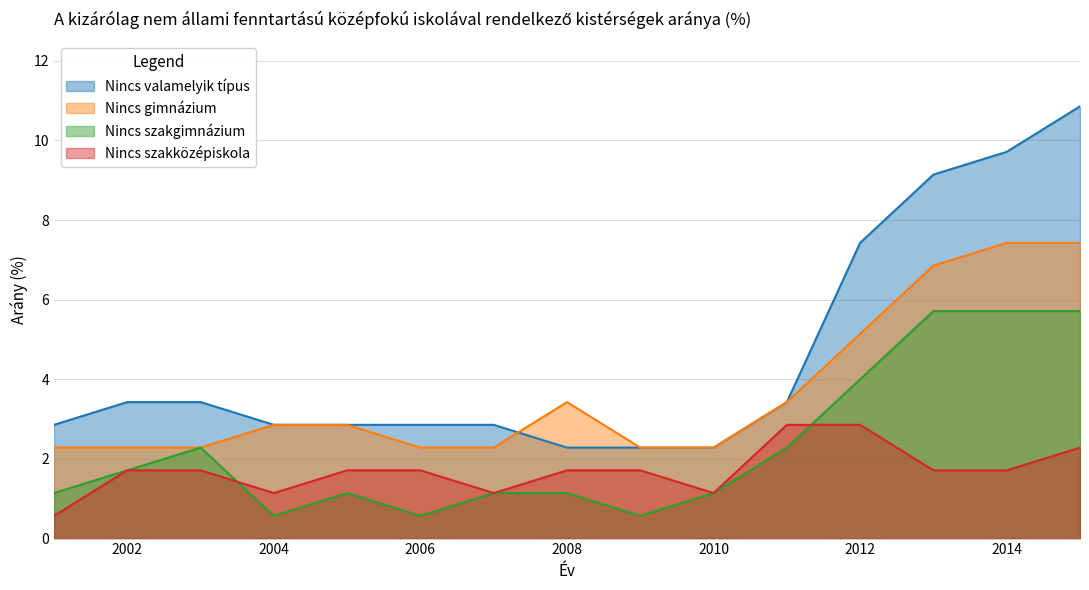

Which series has the largest range (max minus min)?

Nincs valamelyik típus